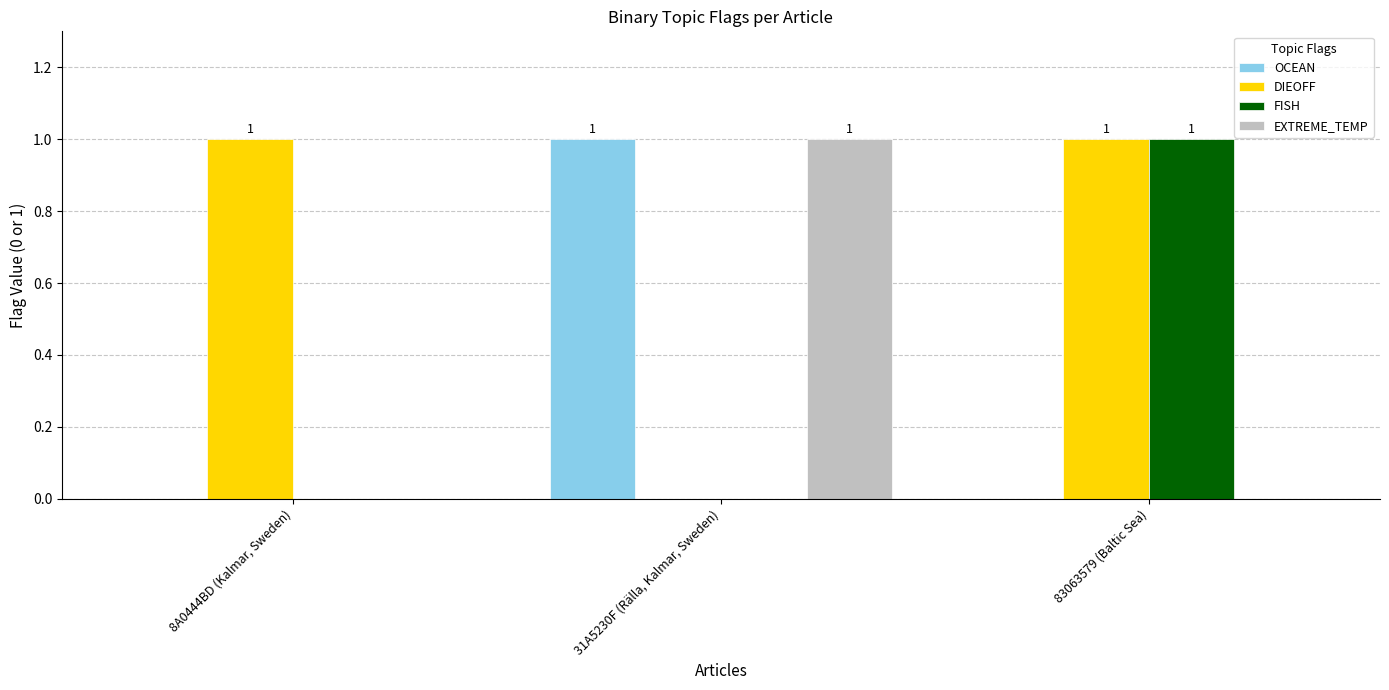

How many data points does each series have?

3